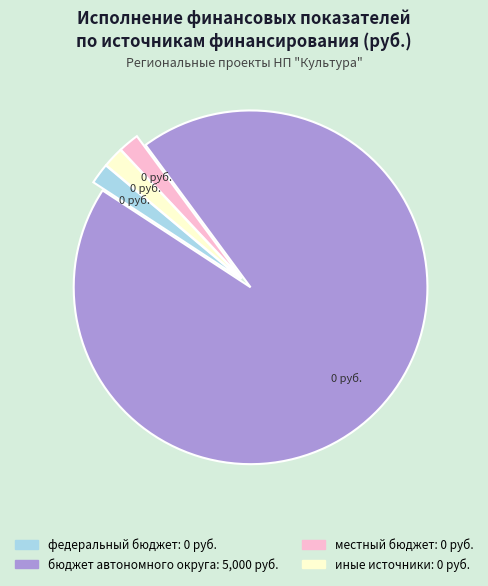

What is the majority slice?

бюджет автономного округа